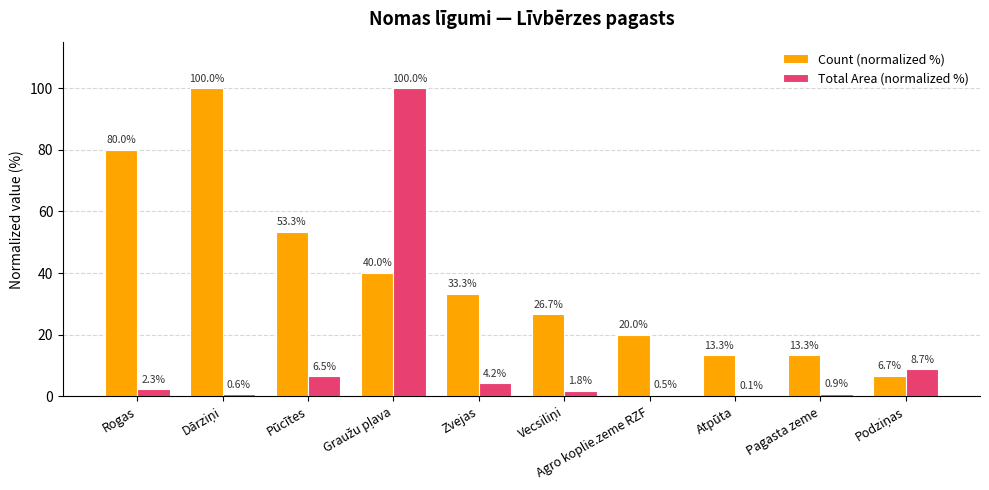

Where does the Count (normalized %) series first go above 33?

Rogas